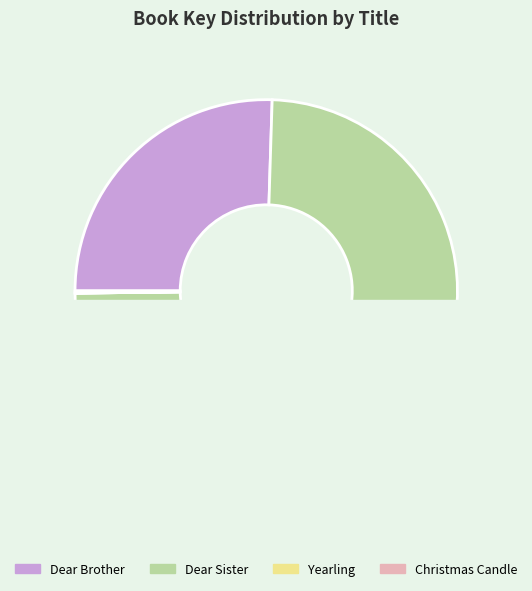

Rank the categories by value from highest to lowest.

Dear Sister, Dear Brother, Christmas Candle, Yearling